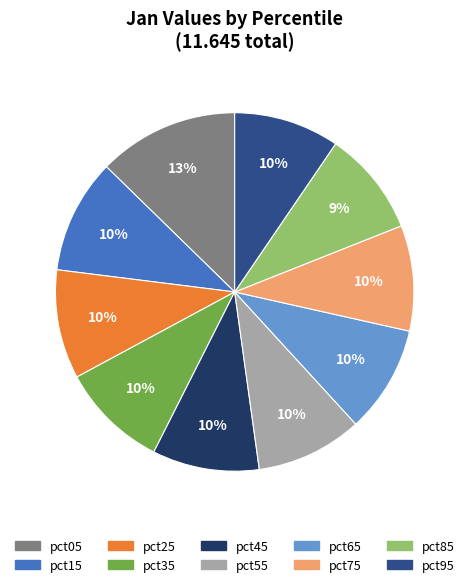

The pct55 slice represents 17% of the pie. True or false?

False